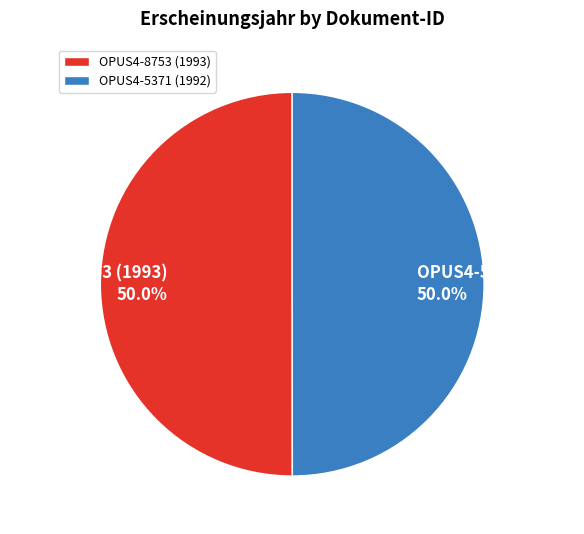

What is the ratio of the value at OPUS4-8753 (1993) to the value at OPUS4-5371 (1992)?

1.0